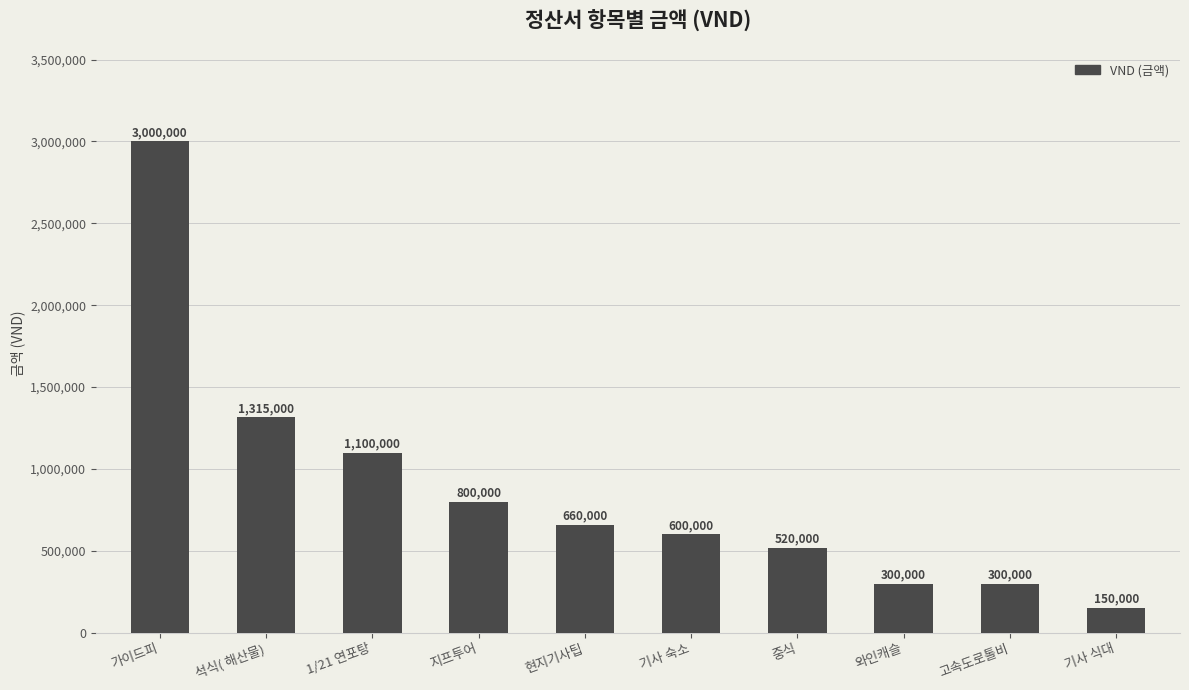

The value at 현지기사팁 is 888134. True or false?

False